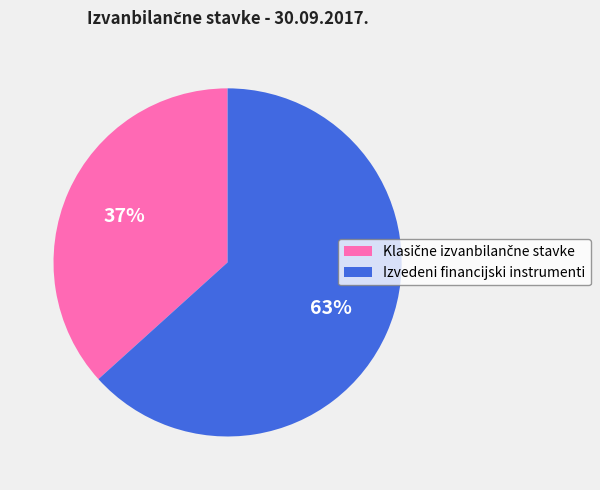

How many segments does this pie chart have?

2